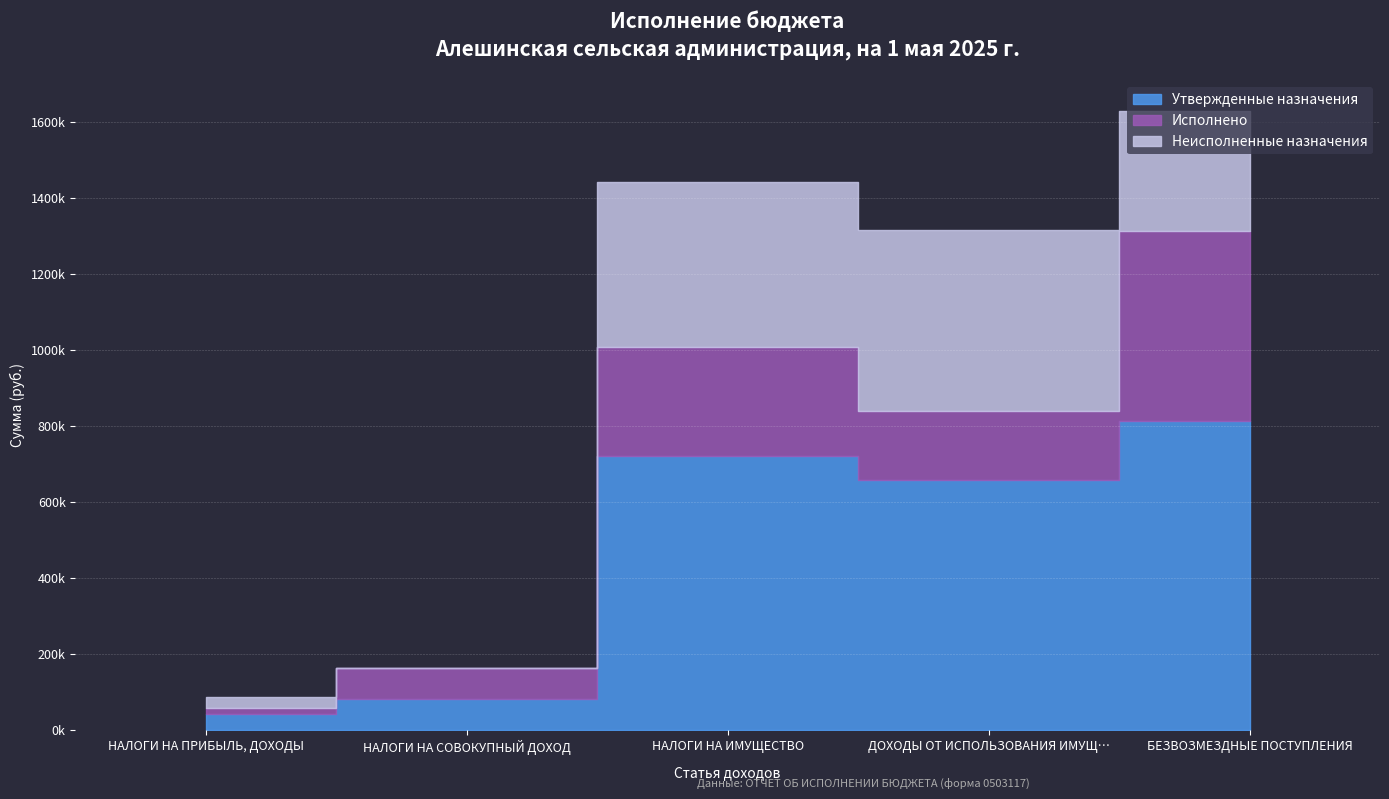

List the series in order of their peak value, lowest first.

Неисполненные назначения, Исполнено, Утвержденные назначения